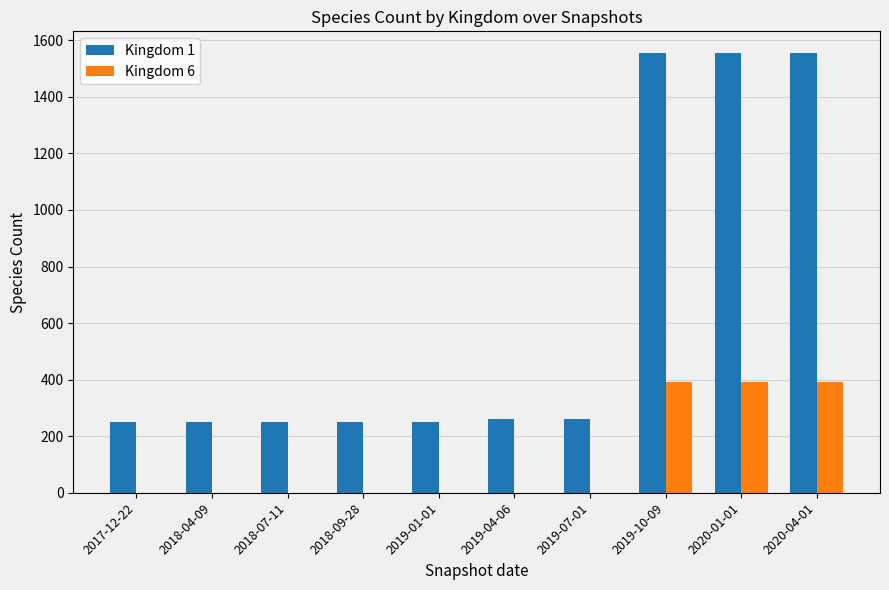

What is the maximum value shown in the chart?

1554